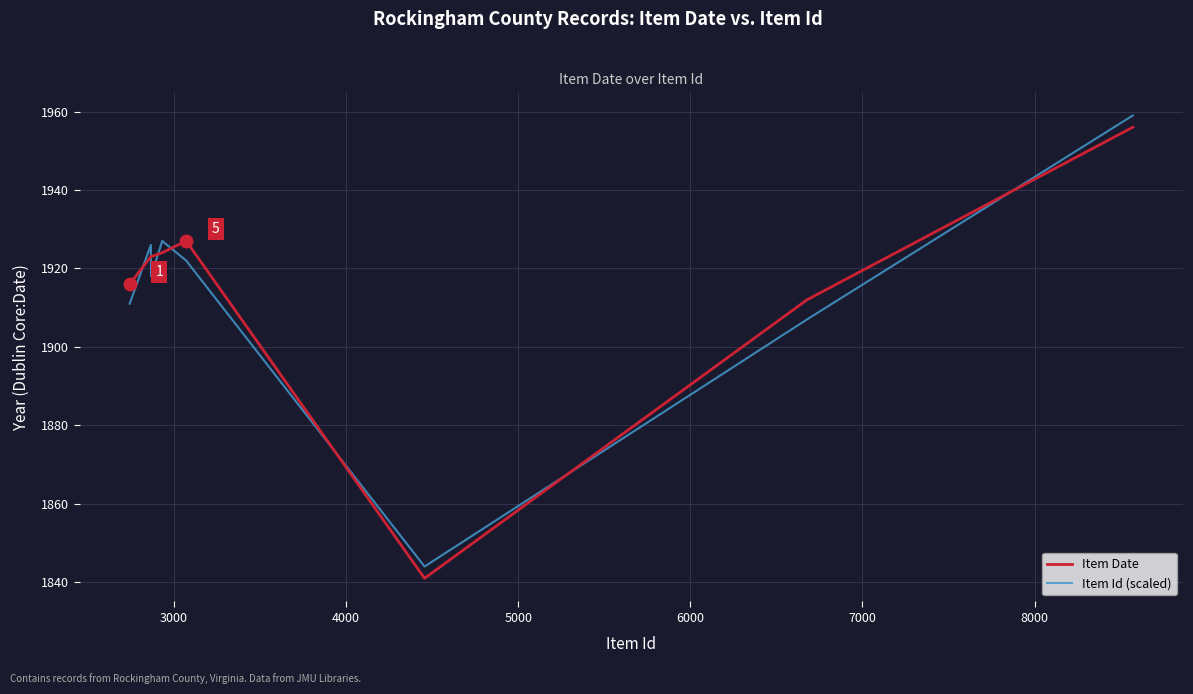

How many times do Item Date and Item Id (scaled) cross each other?

7